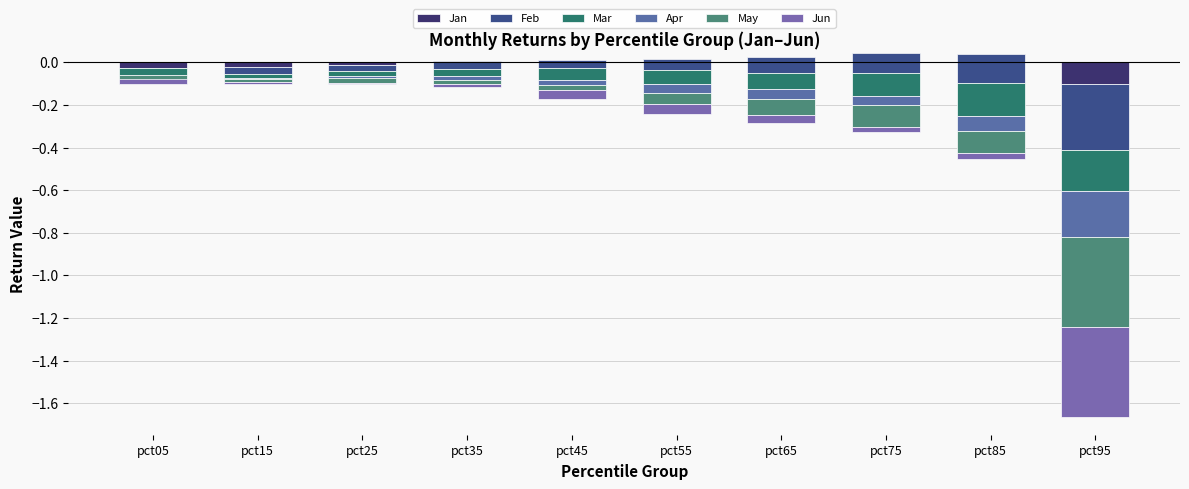

Are the bars horizontal?

No